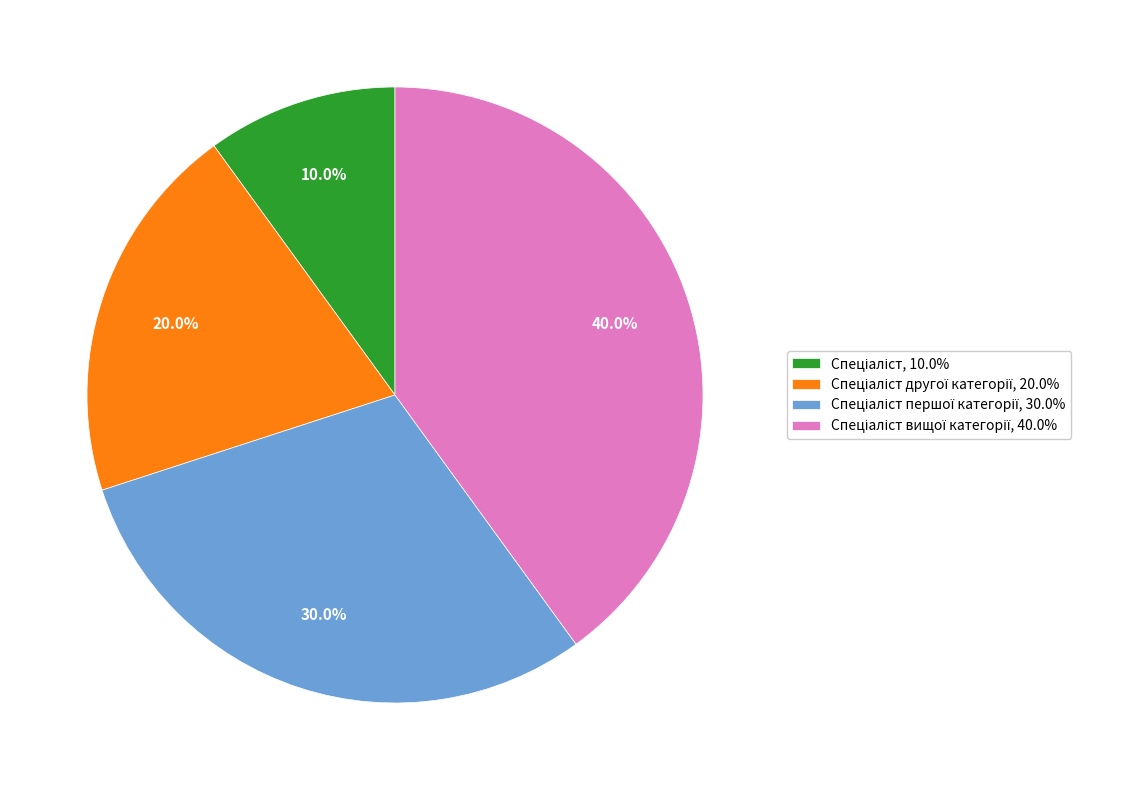

How many slices are in this pie chart?

4